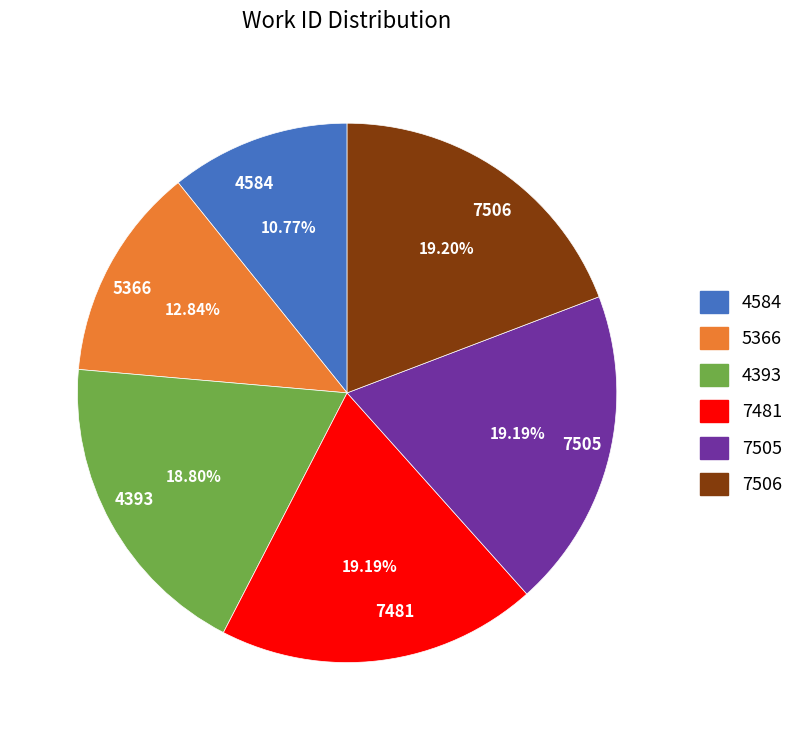

Do 4584 and 5366 together represent more than half of the pie?

No